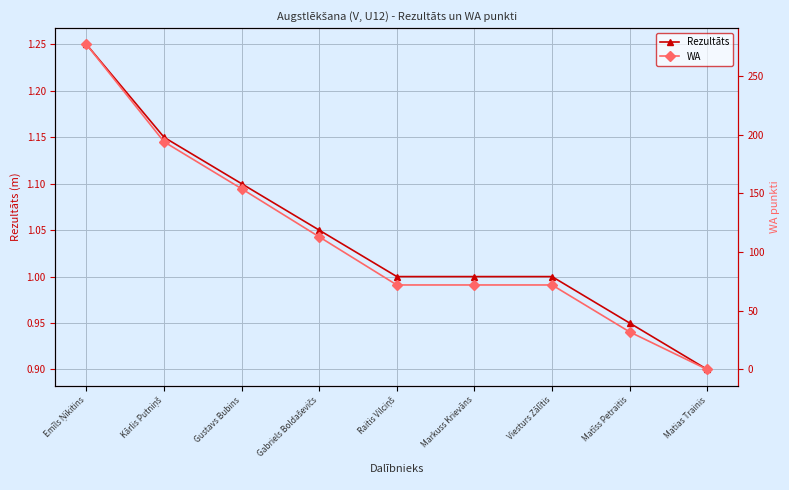

What is the sum of the WA values at Raitis Vilciņš and Gustavs Bubins?

226.0